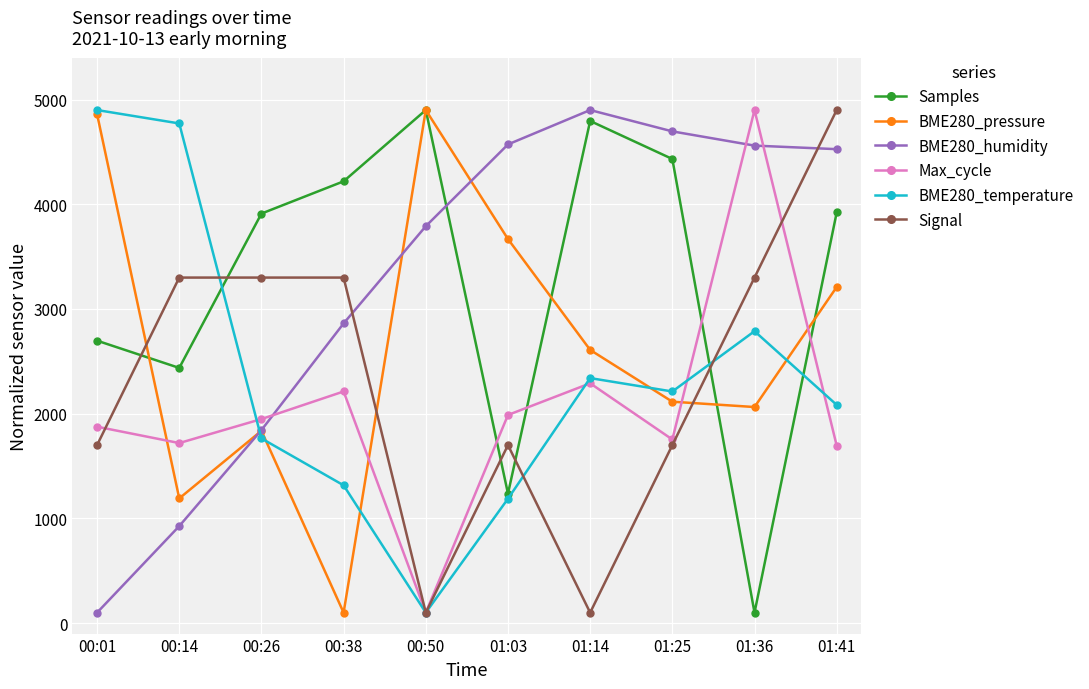

What is the minimum value shown in the chart?

100.0